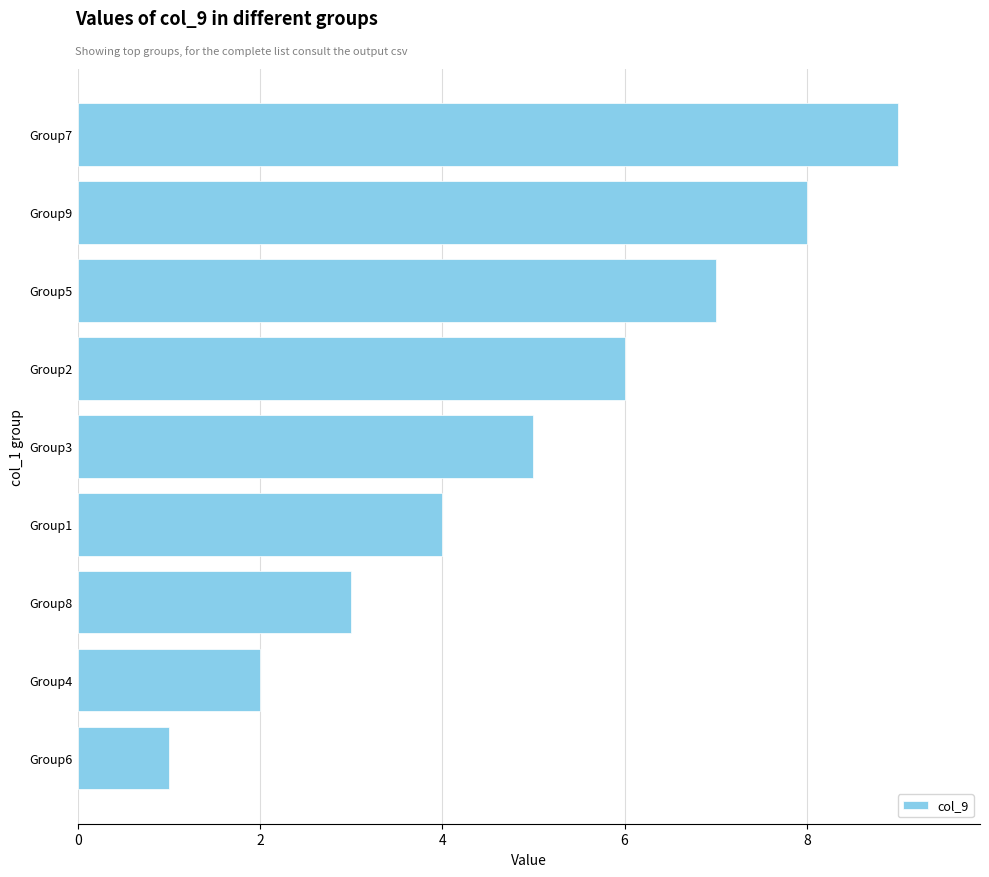

How many data points are less than 5?

4